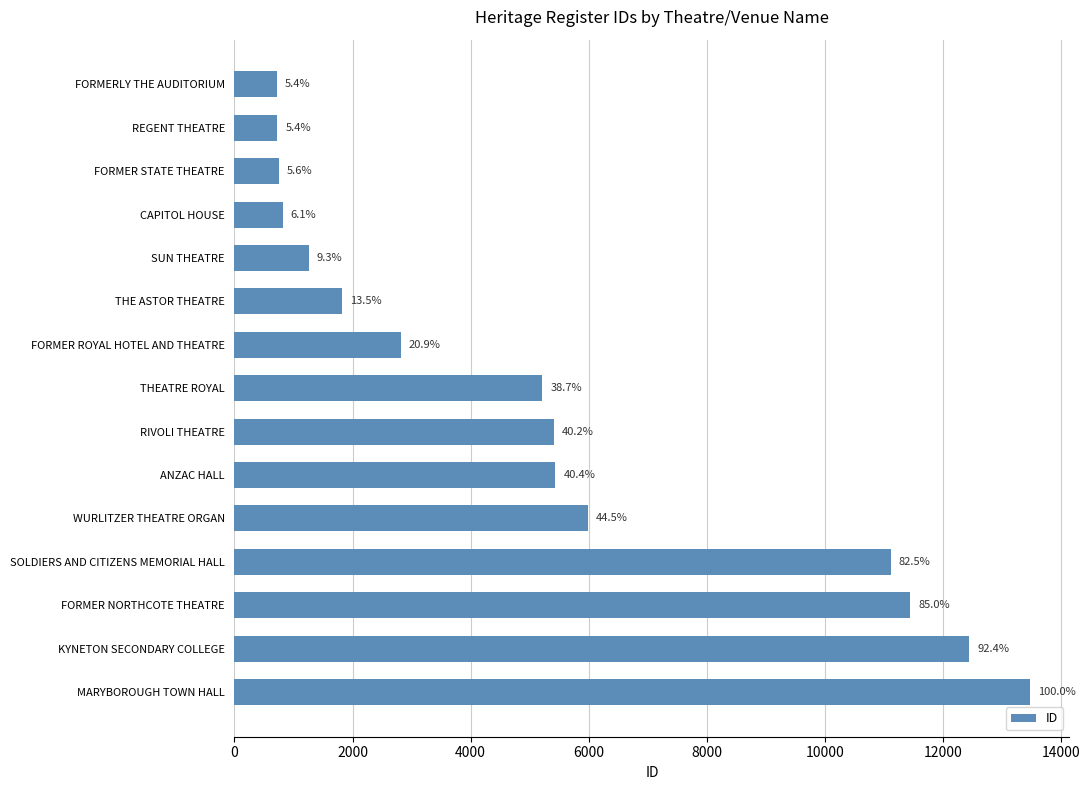

How many bars are there in total?

15